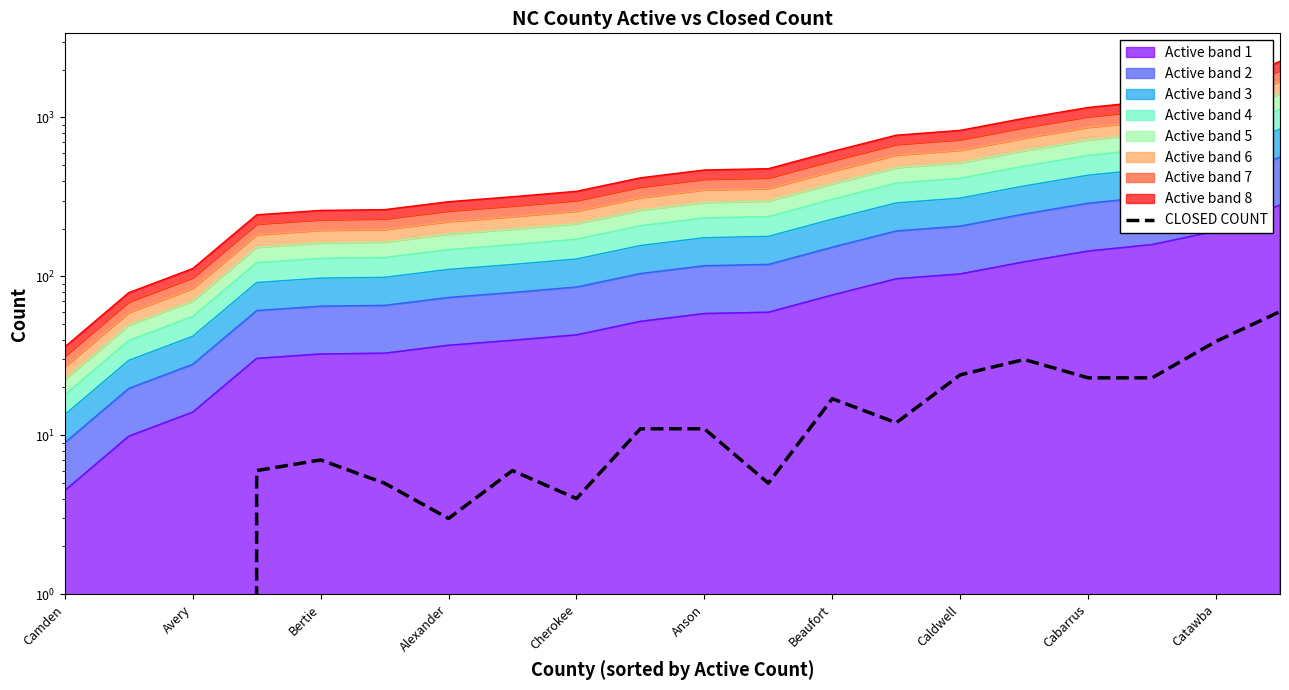

Where does the data first go above 11?

Beaufort